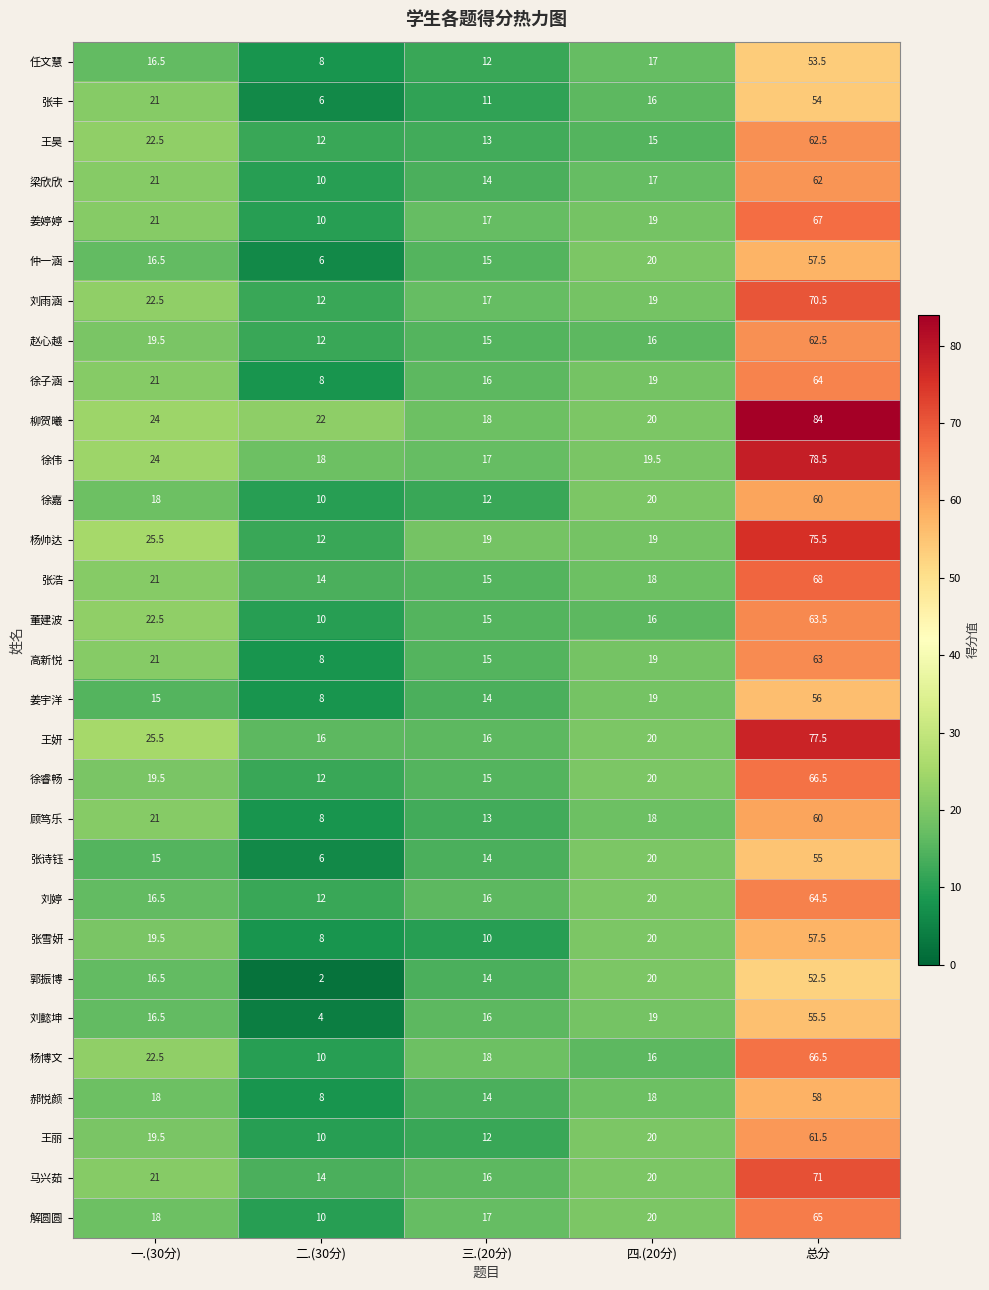

Which series has the largest range (max minus min)?

柳贺曦